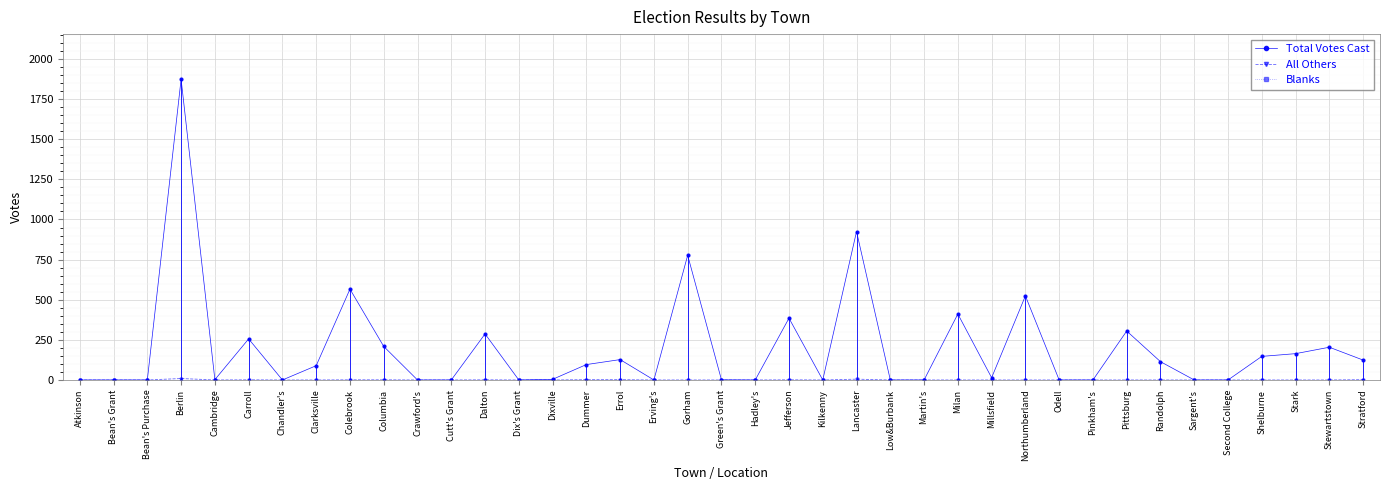

Which series has the largest total across all categories?

Total Votes Cast